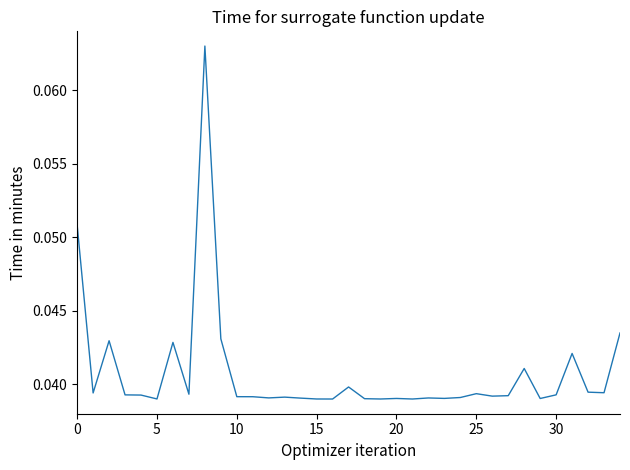

How many lines are shown in the chart?

1